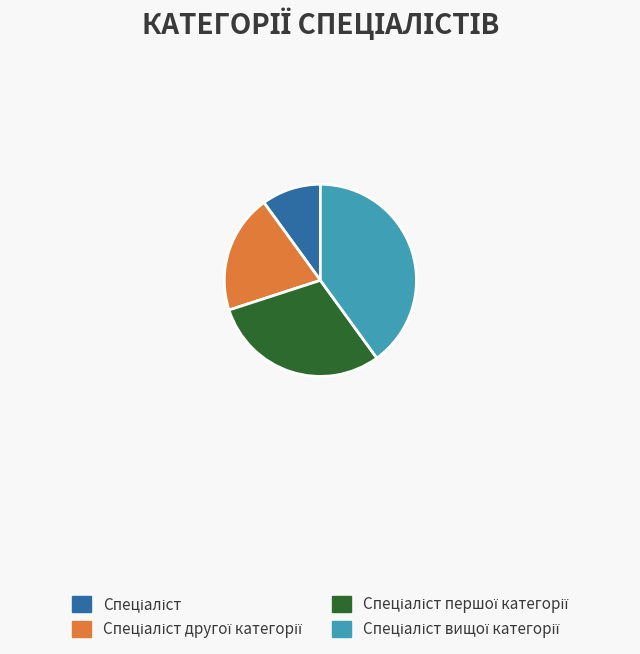

Is there a majority slice in this chart?

No